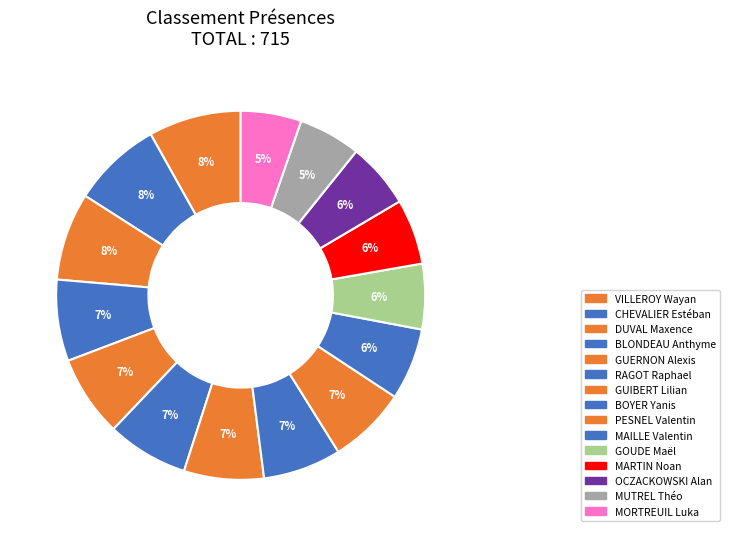

How many slices are in this pie chart?

15